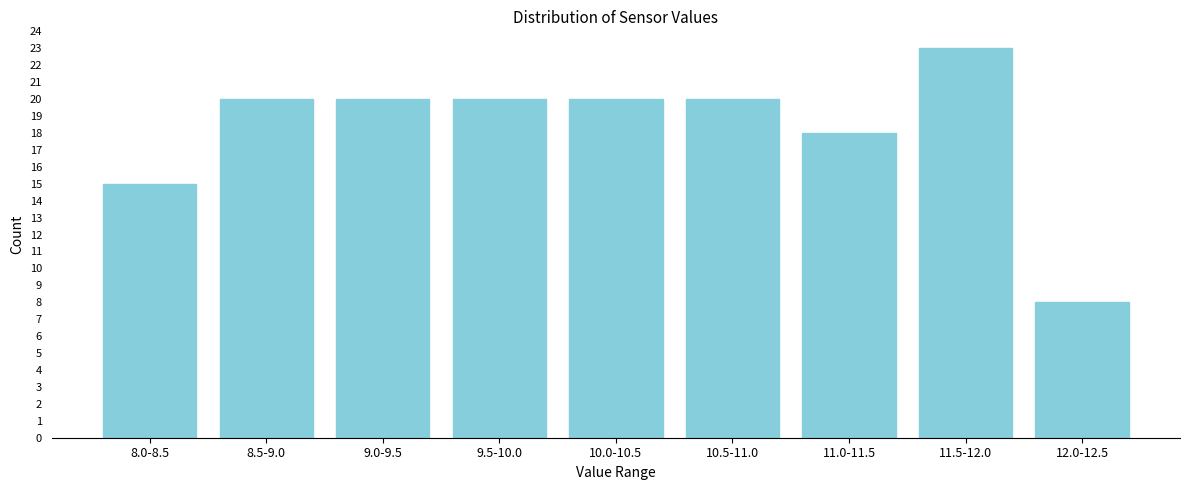

Reading left to right, transcribe all the data shown in this chart.

8.0-8.5=15	8.5-9.0=20	9.0-9.5=20	9.5-10.0=20	10.0-10.5=20	10.5-11.0=20	11.0-11.5=18	11.5-12.0=23	12.0-12.5=8